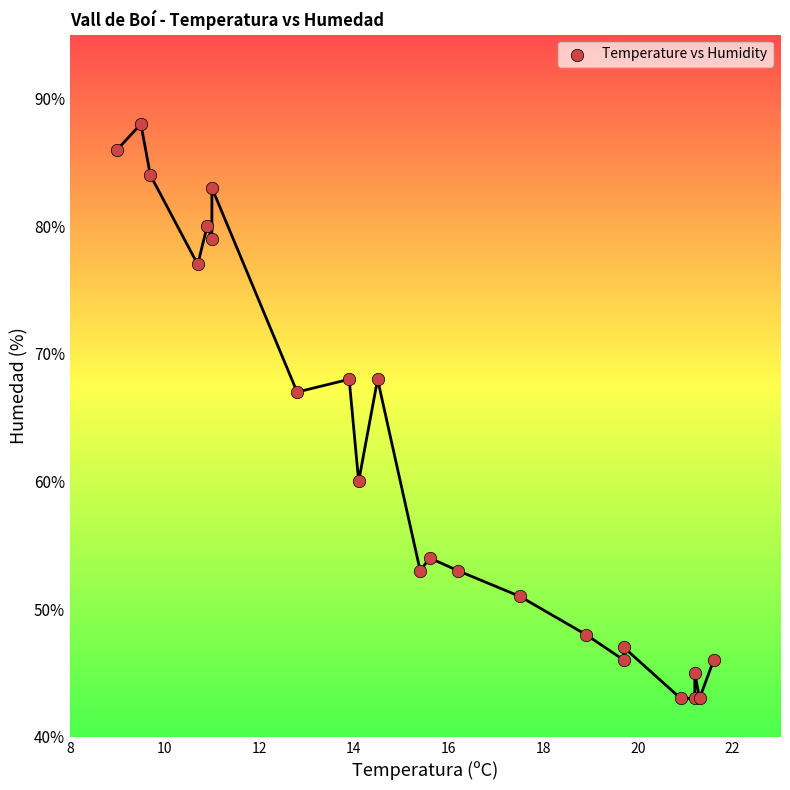

What Y value in the scatter plot is closest to 65?

67